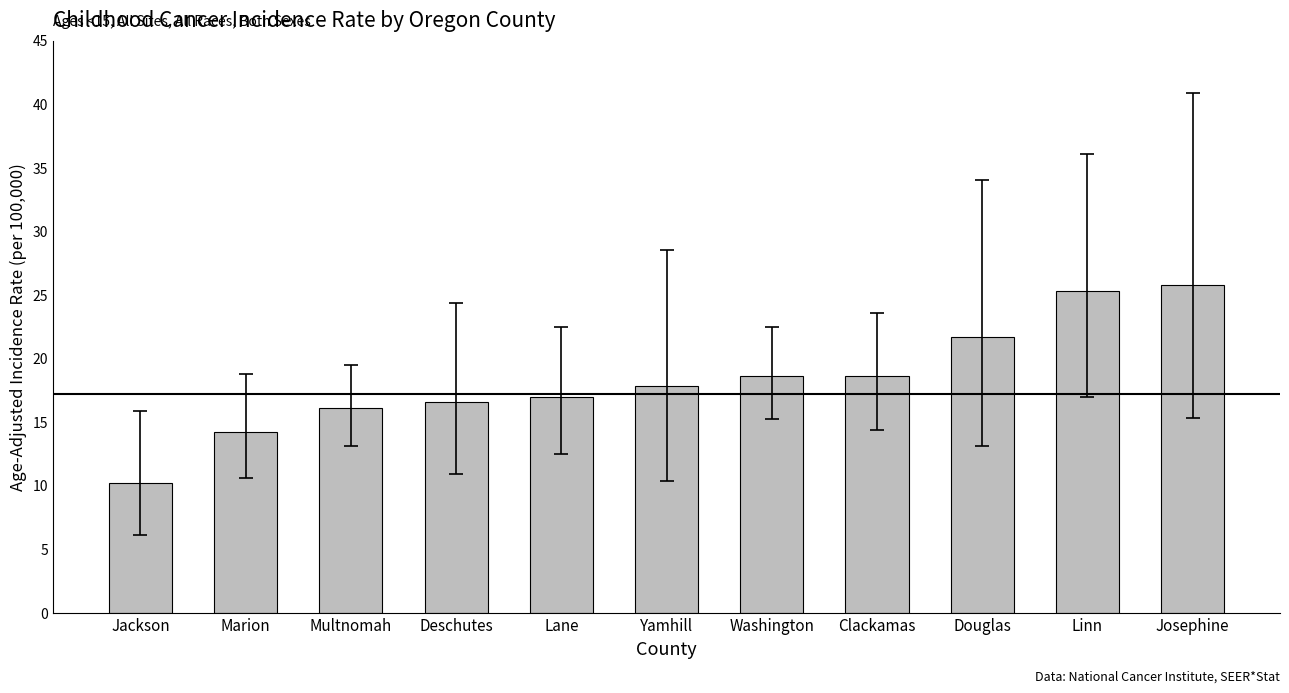

What is the average value?

18.4